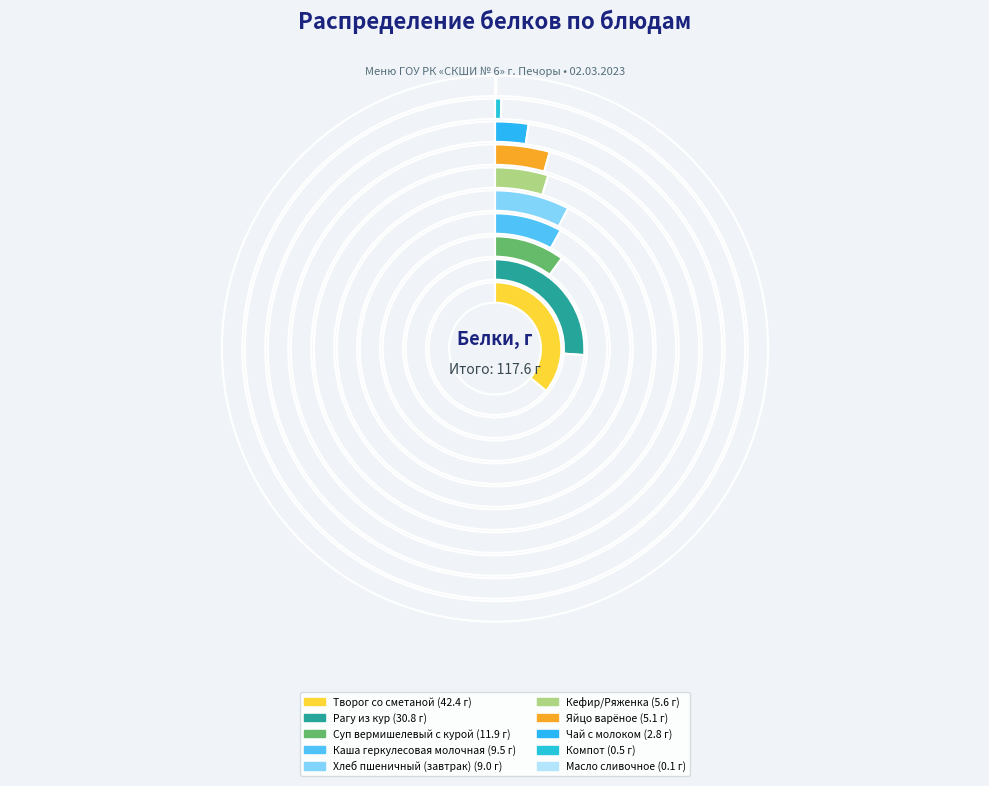

Rank the categories by value from highest to lowest.

Творог со сметаной, Рагу из кур, Суп вермишелевый с курой, Каша геркулесовая молочная, Хлеб пшеничный (завтрак), Кефир/Ряженка, Яйцо варёное, Чай с молоком, Компот, Масло сливочное